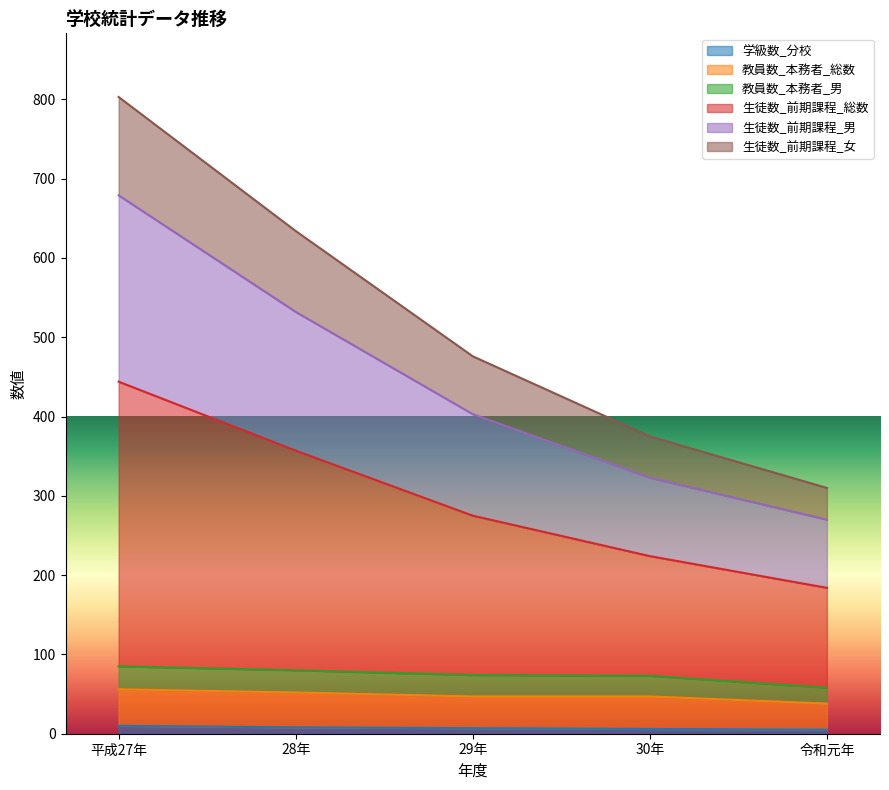

True or false: 学級数_分校 has a value of 10 at 平成27年.

True